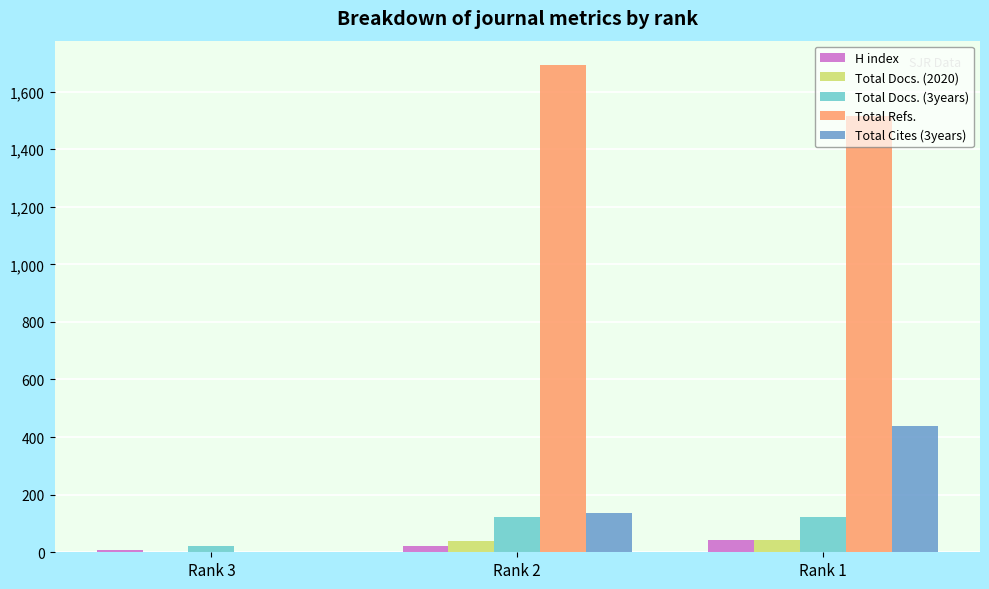

What is the maximum value for Total Refs.?

1692